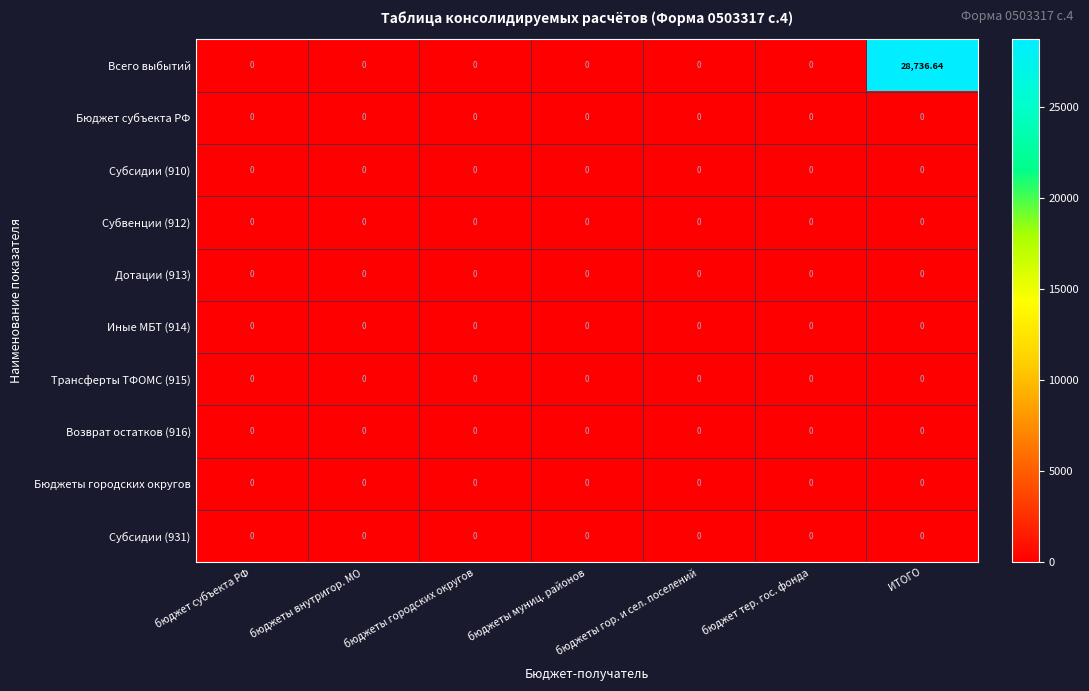

Which series has the largest range (max minus min)?

Всего выбытий